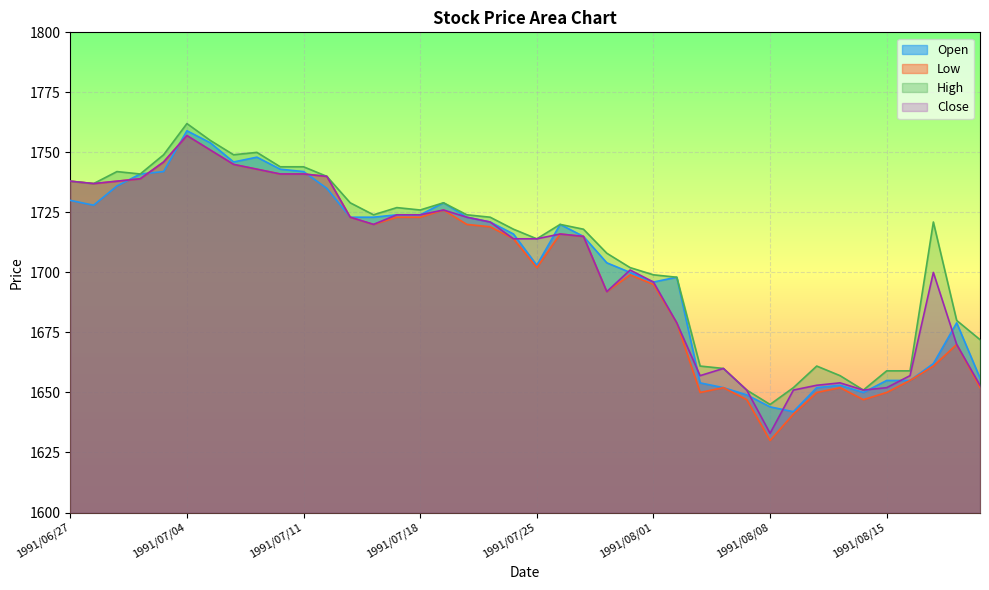

Is it true that Low equals 813 at 1991/07/30?

False